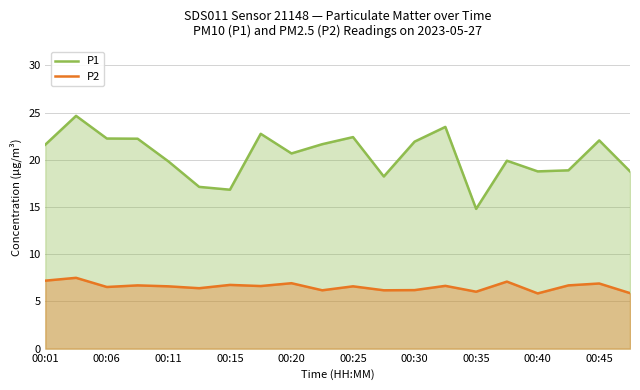

List the series in order of their peak value, highest first.

P1, P2